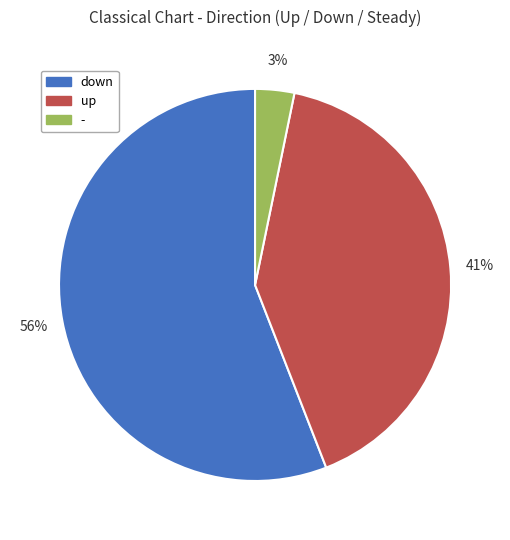

The up slice represents 51% of the pie. True or false?

False